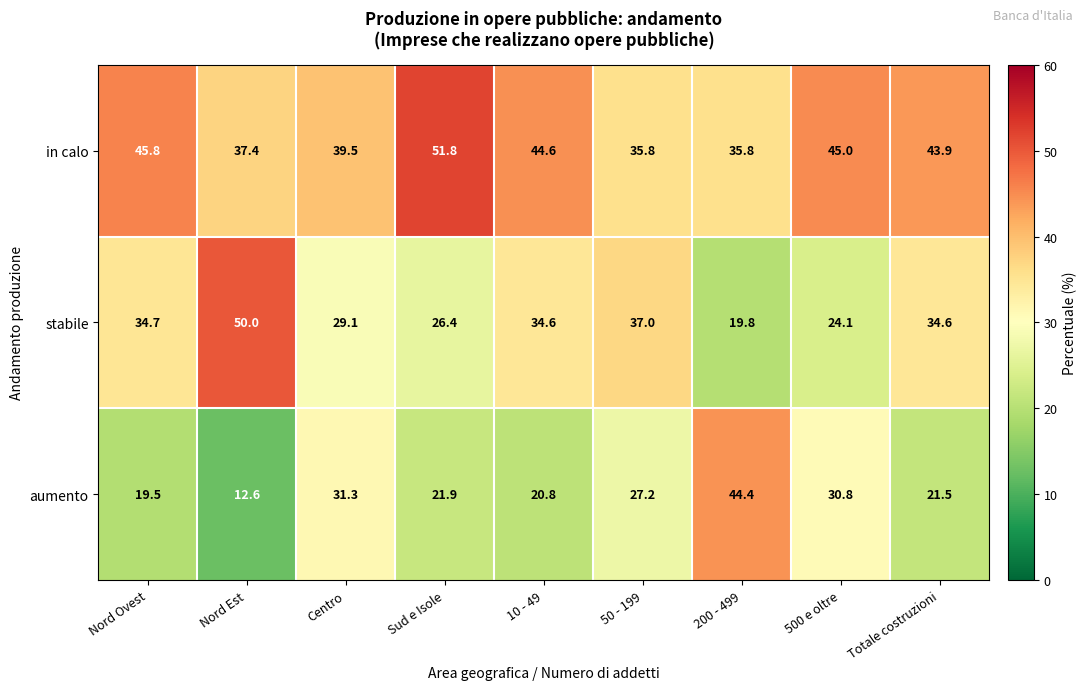

Which series has the widest spread of values?

aumento